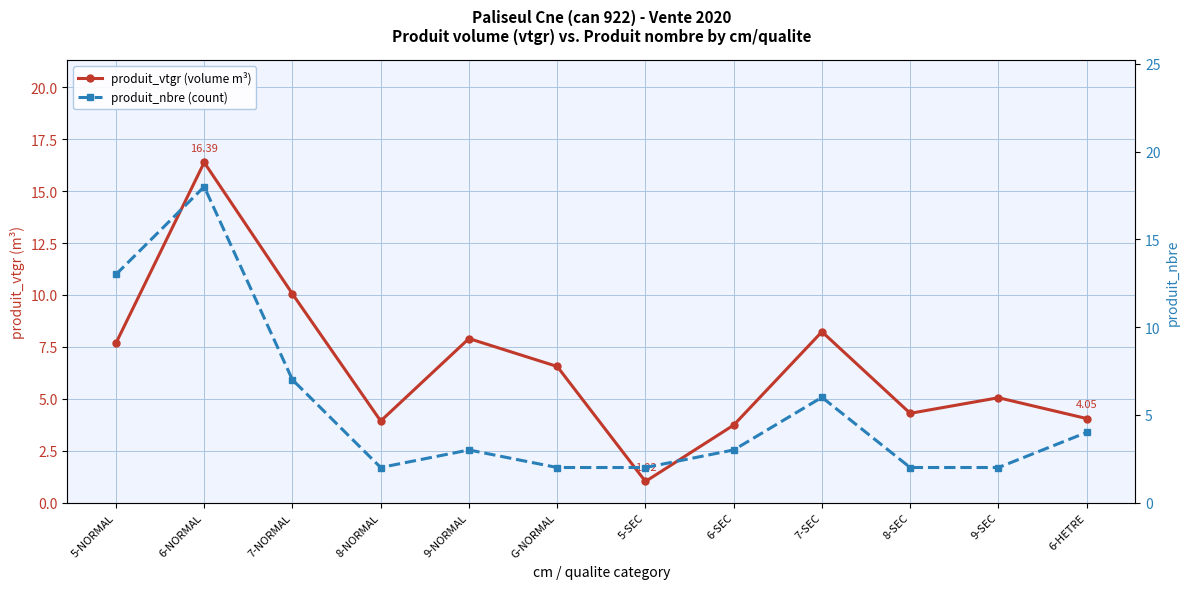

True or false: produit_nbre (count) and produit_vtgr (volume m³) cross at least once.

True